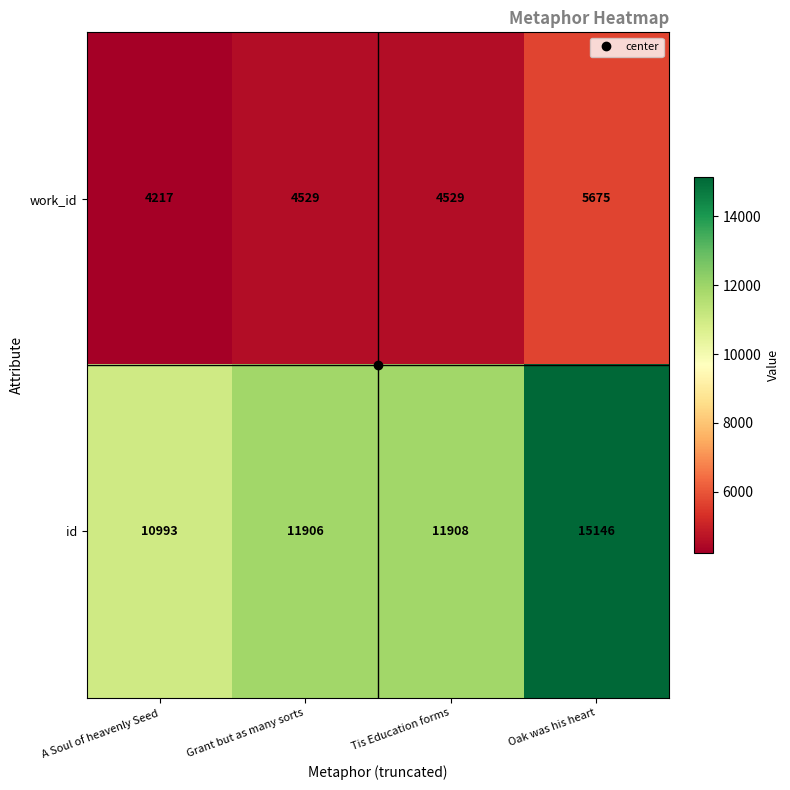

At which category is the sum across all series the highest?

Oak was his heart